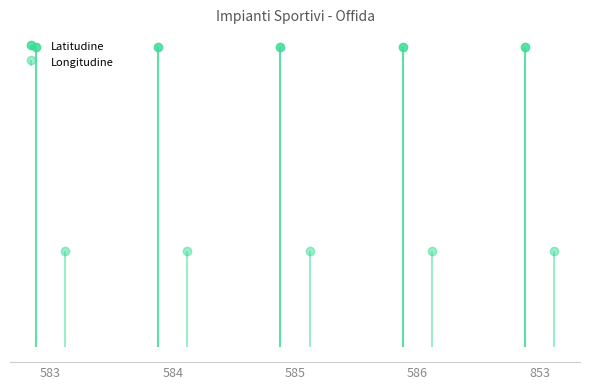

List the series in order of their peak value, highest first.

Latitudine, Longitudine